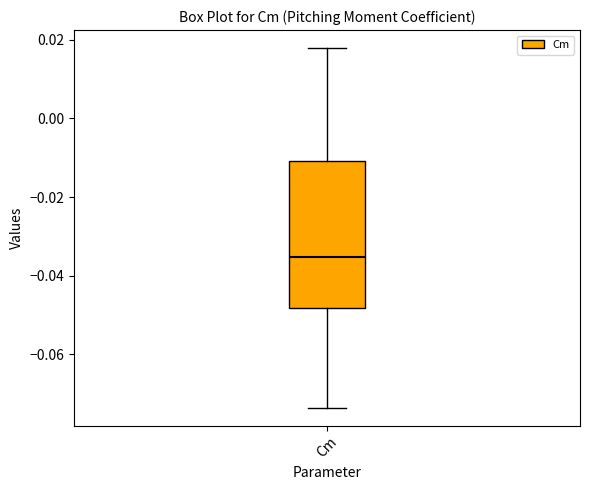

Read this box plot against the y-axis: the position of the median line, the range covered by the box, and the ends of both whiskers. The values are not printed on the chart, so give them approximately, as read against the axis.

median -0.036, box -0.048 to -0.010, whiskers -0.074 to 0.018